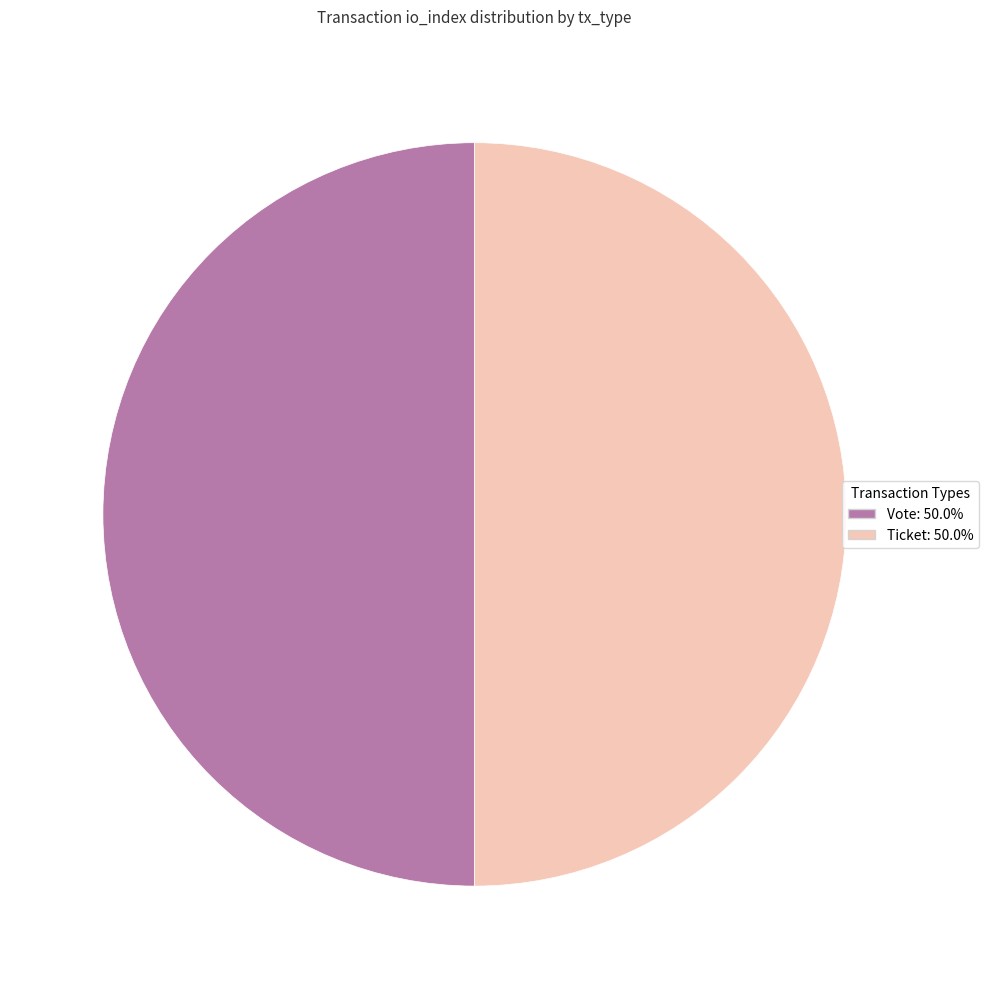

Which slice is the smallest?

Ticket (io_index=0)